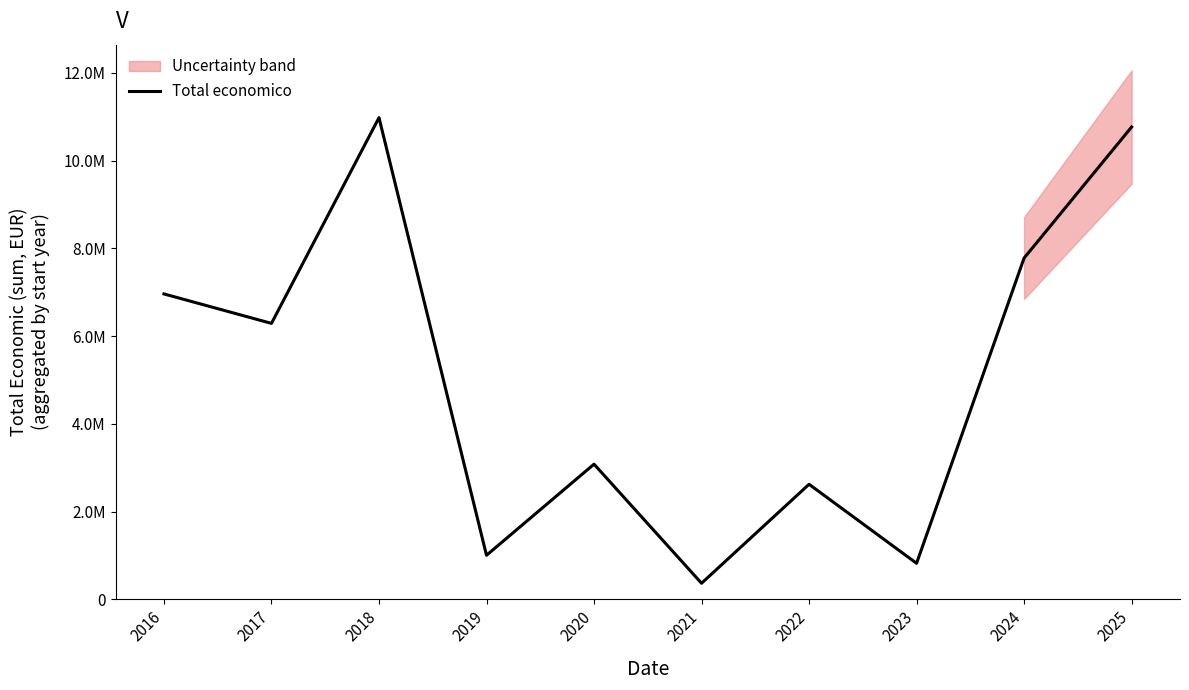

How many values are below 6289299?

5